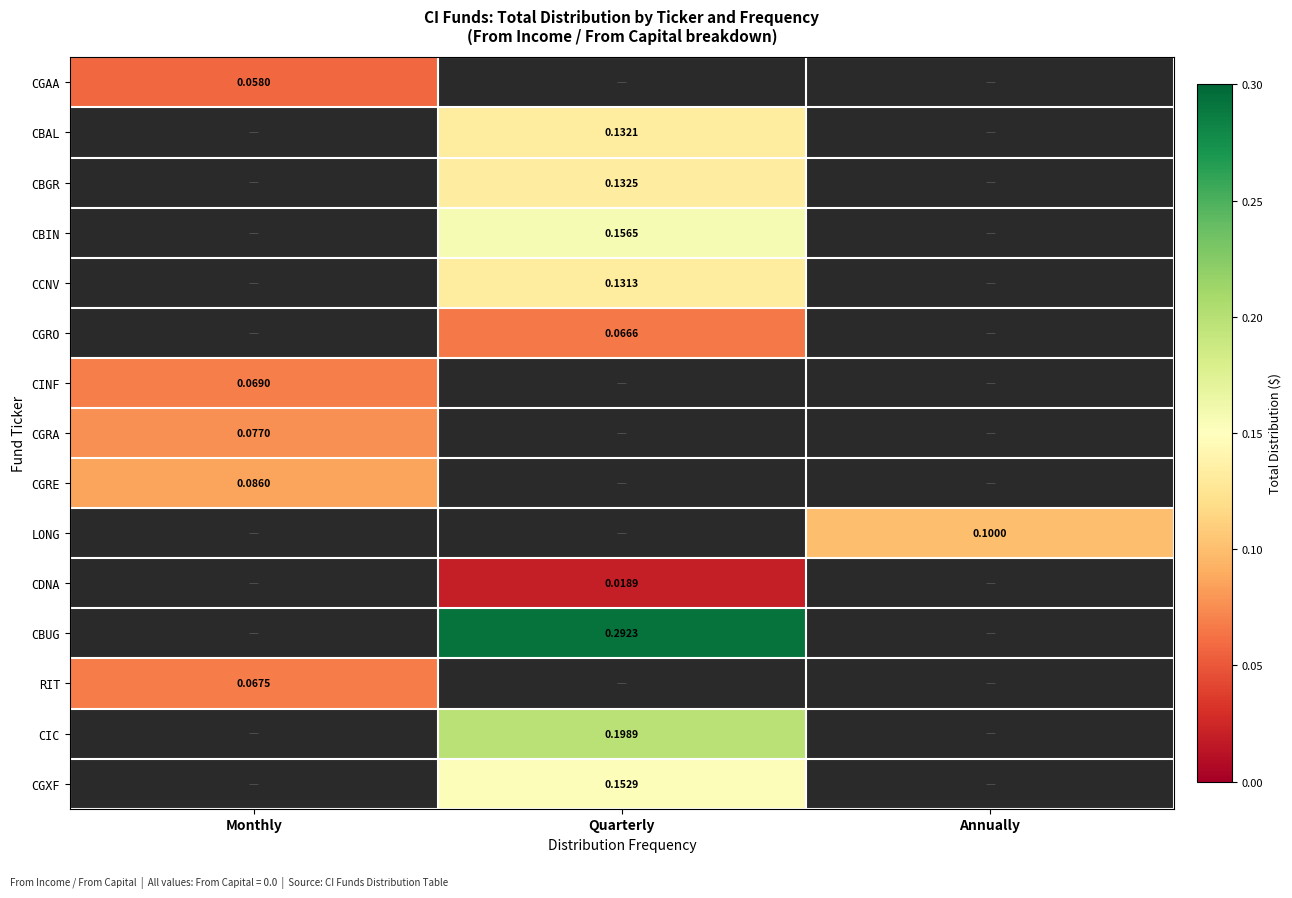

Is the value of CGRO at Annually greater than the value of CCNV at Monthly?

No